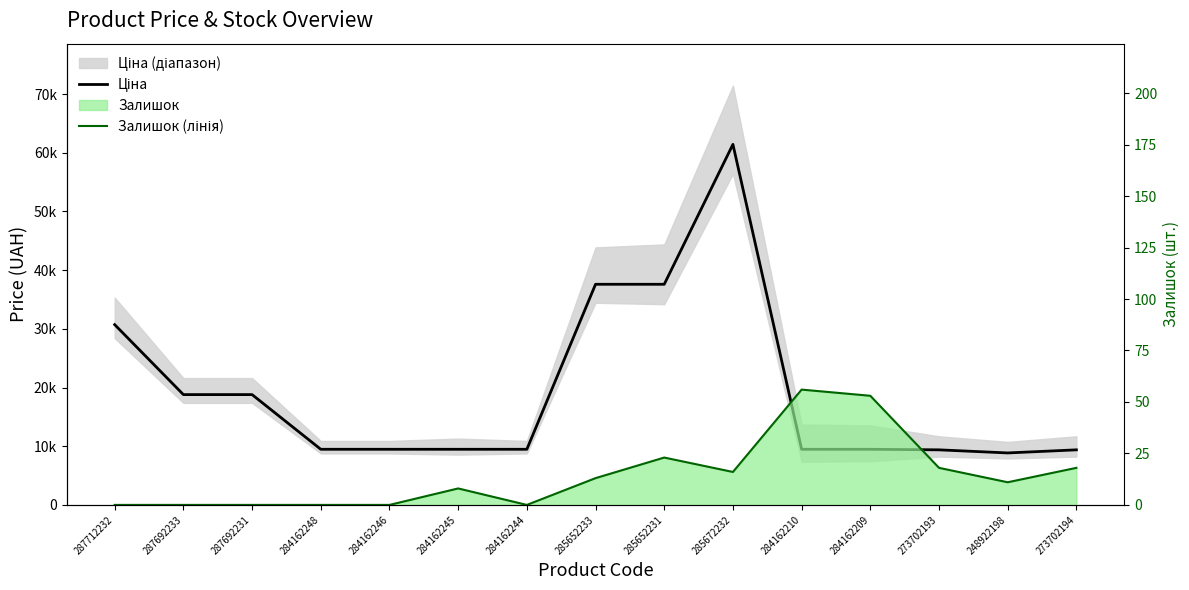

Does the chart display data point markers on the line(s)?

No